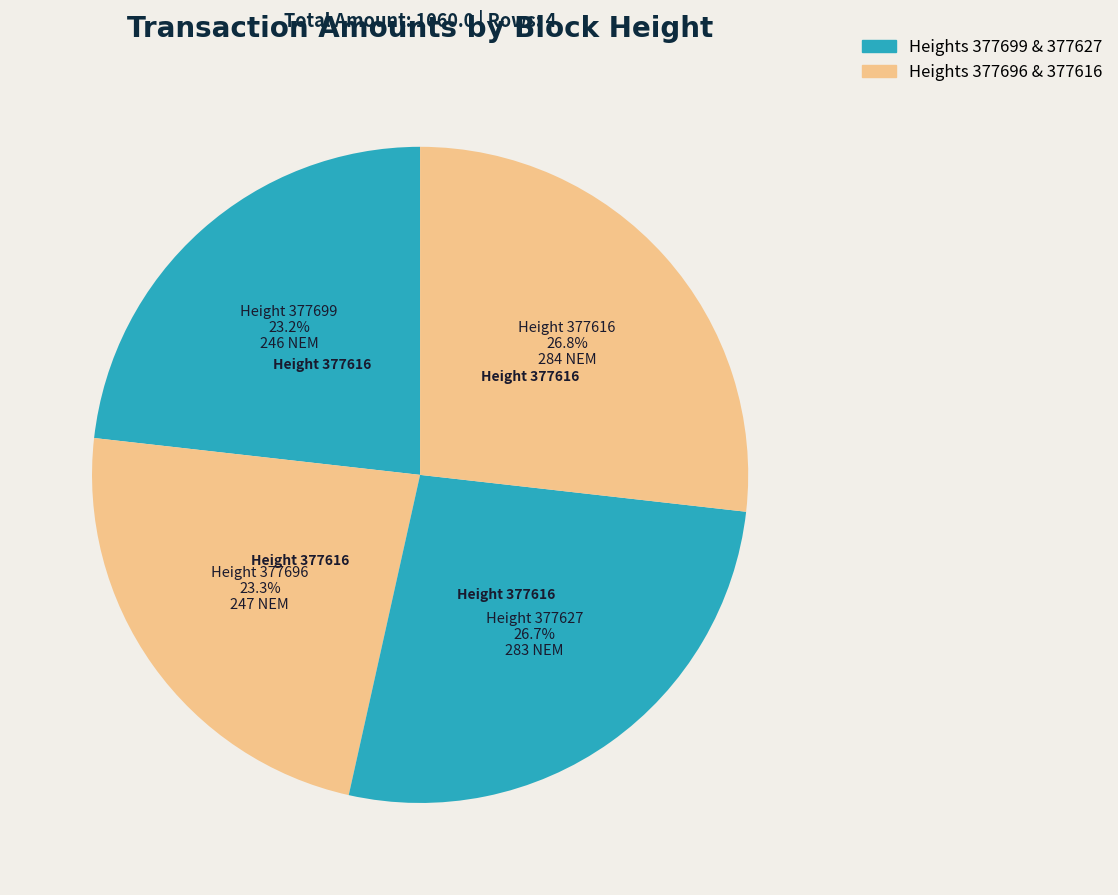

What is the ratio of the value at Height 377616 to the value at Height 377699?

1.2